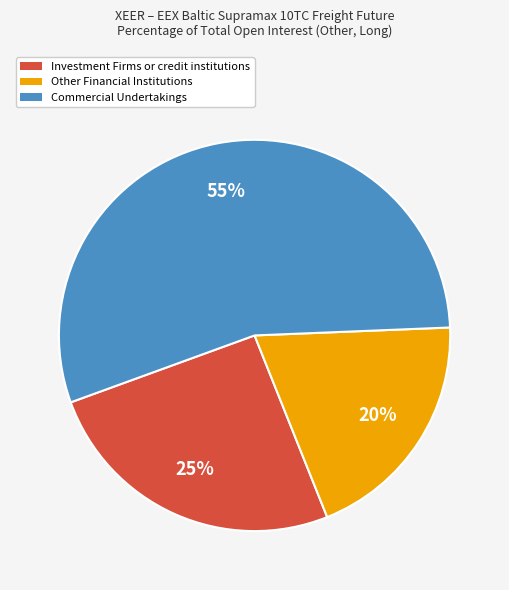

How many segments does this pie chart have?

3